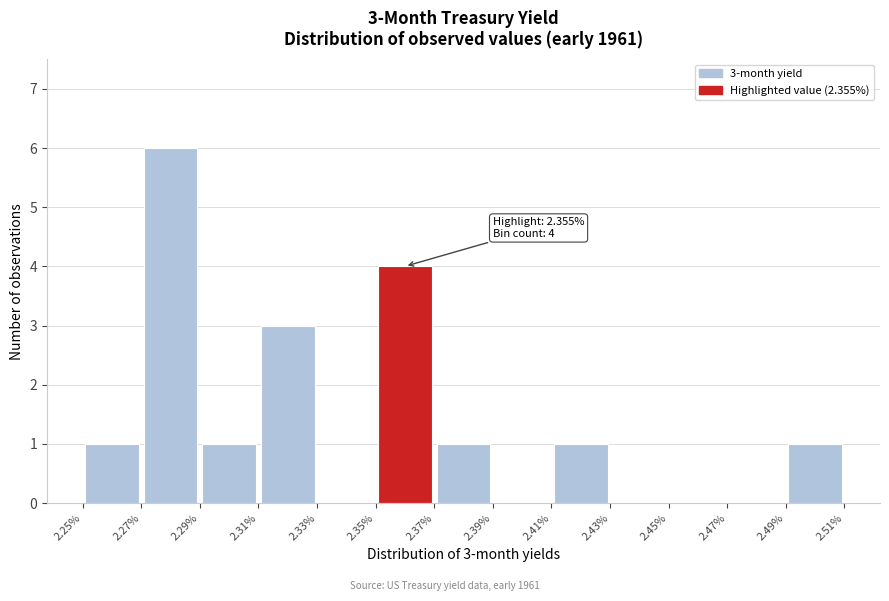

Over which range of the x-axis is the bar tallest?

2.27% to 2.29%